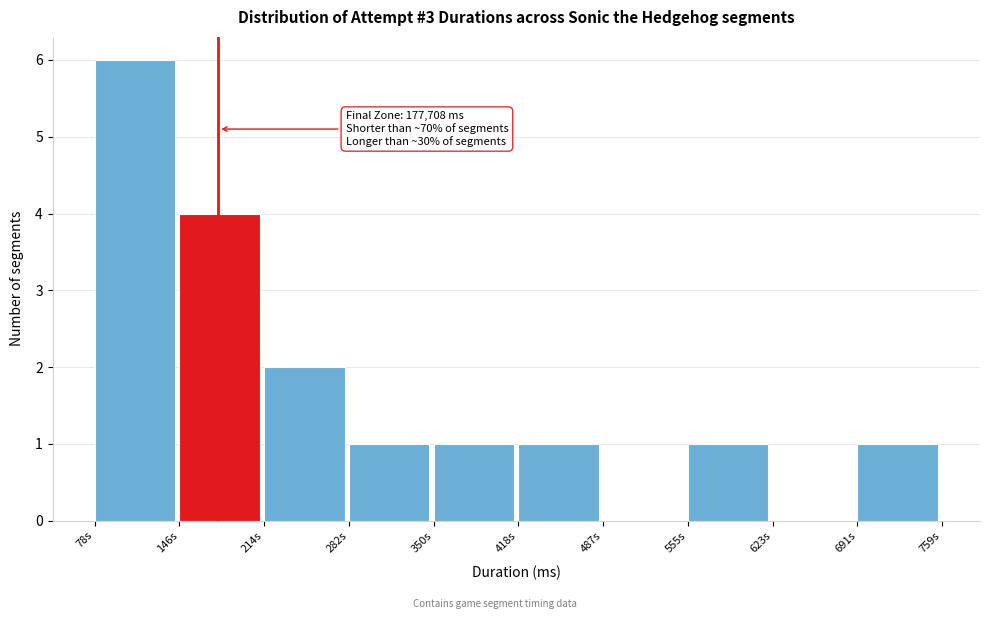

Reading left to right, list all the values displayed in this chart.

78s=6	146s=4	214s=2	282s=1	350s=1	418s=1	487s=0	555s=1	623s=0	691s=1